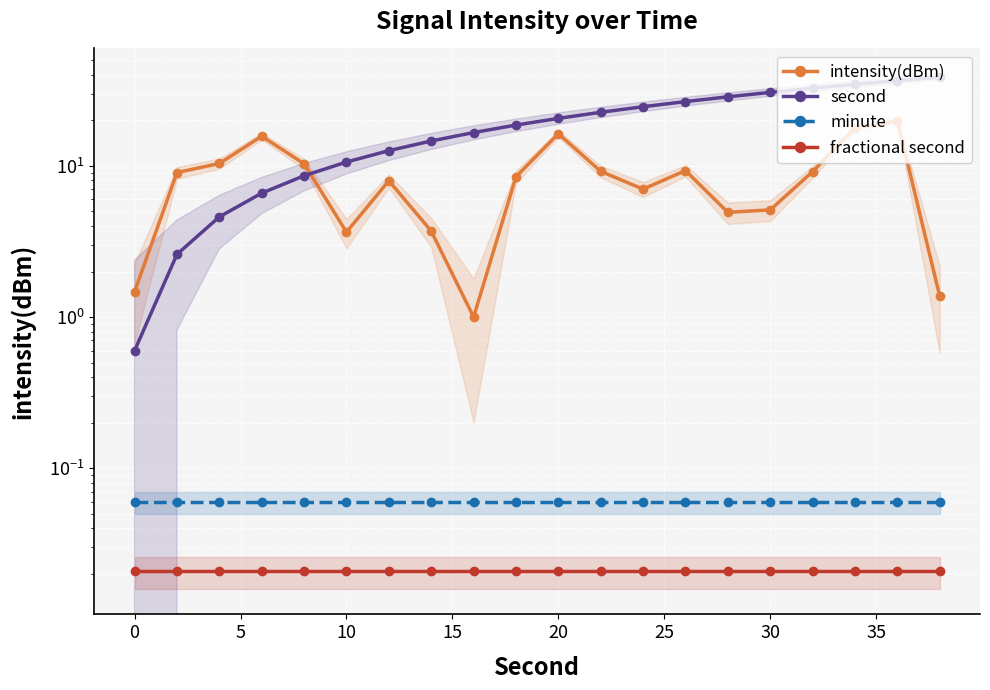

True or false: intensity(dBm) and fractional second cross at least once.

False